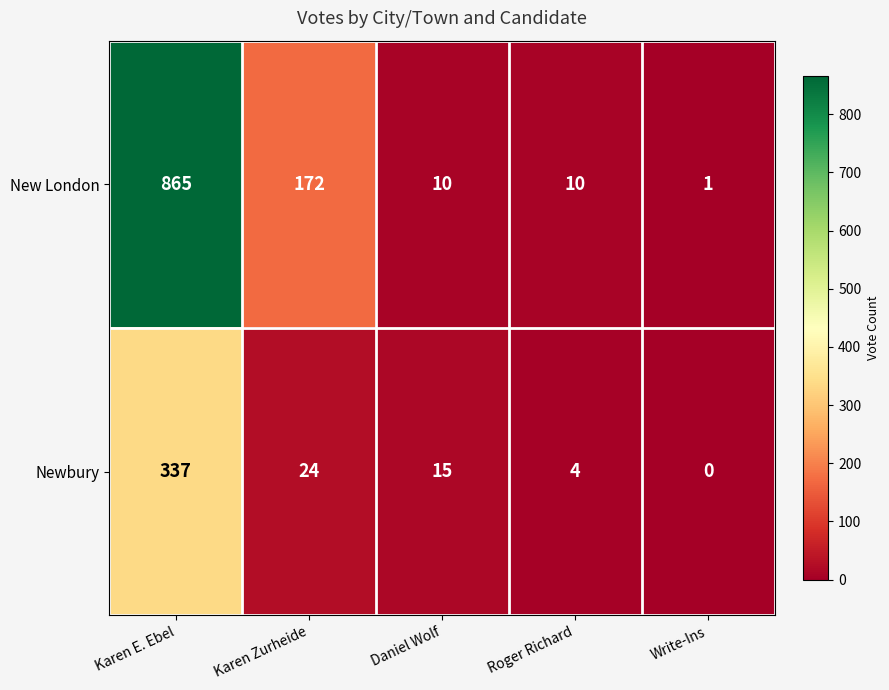

What value does the Newbury series have at Karen Zurheide?

24